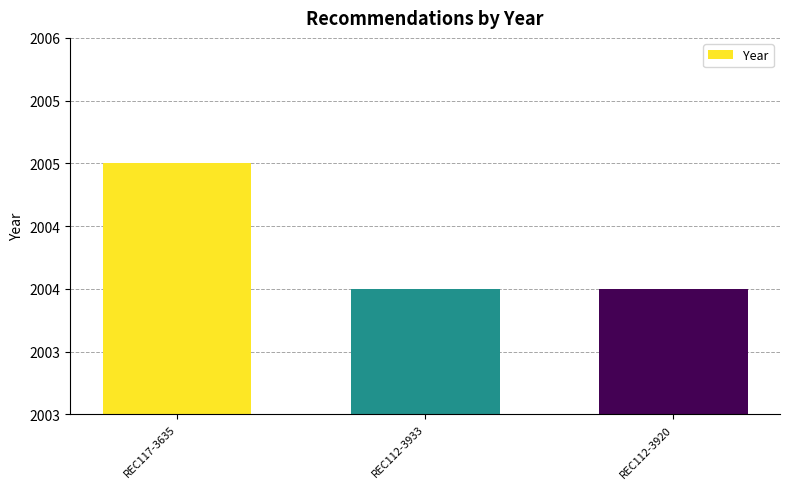

What is the minimum value shown in the chart?

2004